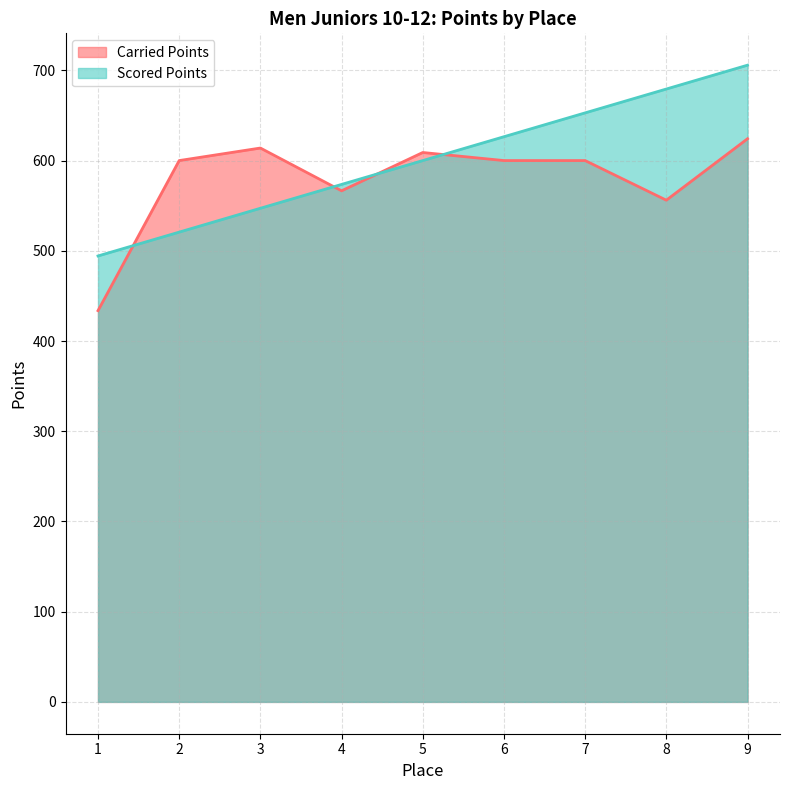

Reading left to right, transcribe all the data shown in this chart.

Carried Points: 1=433.6	2=600.0	3=613.9	4=566.5	5=608.9	6=600.0	7=600.0	8=556.1	9=624.2
Scored Points: 1=494.3	2=520.7	3=547.1	4=573.6	5=600.0	6=626.4	7=652.9	8=679.3	9=705.7